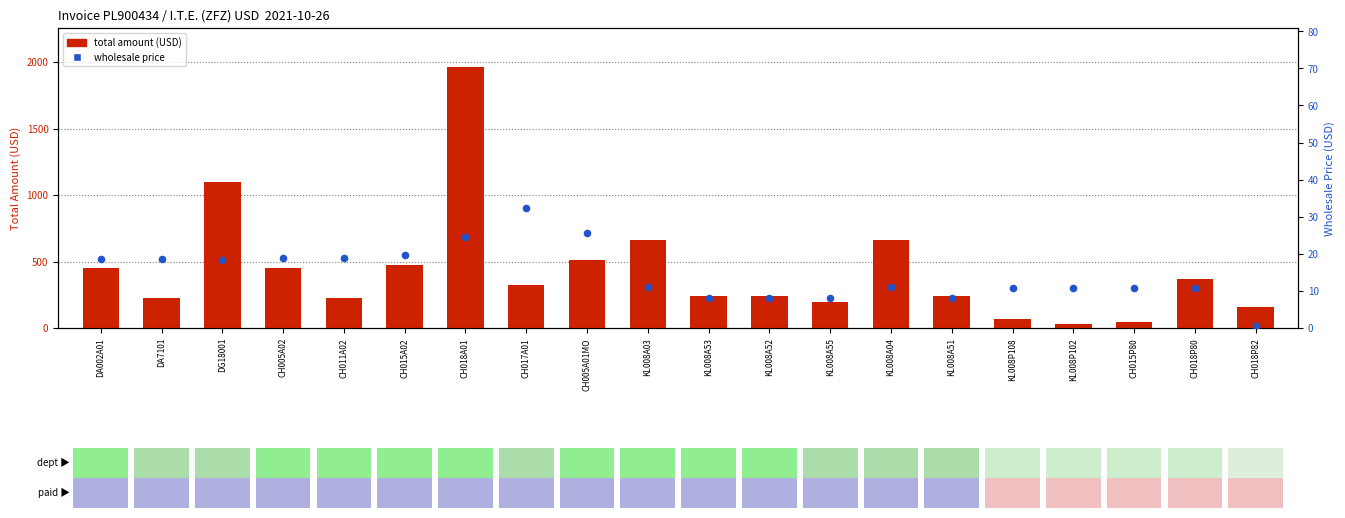

Which series contains the lowest Y value?

Wholesale Price